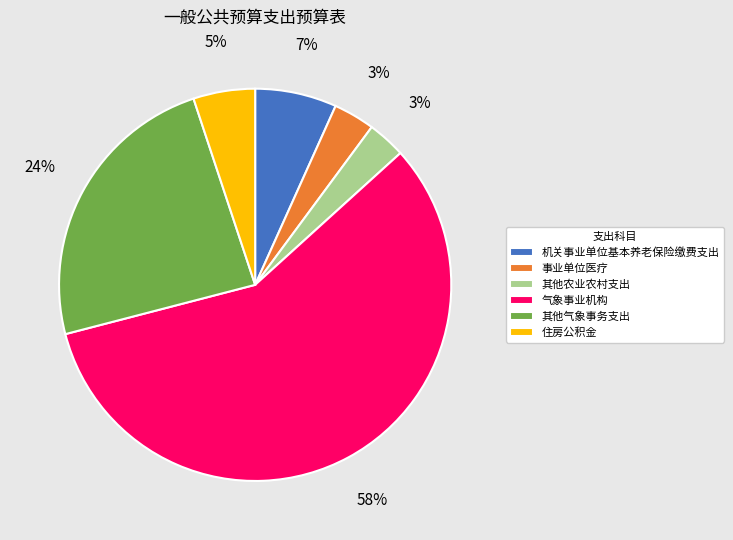

Combined, do 住房公积金 and 机关事业单位基本养老保险缴费支出 account for over 50%?

No